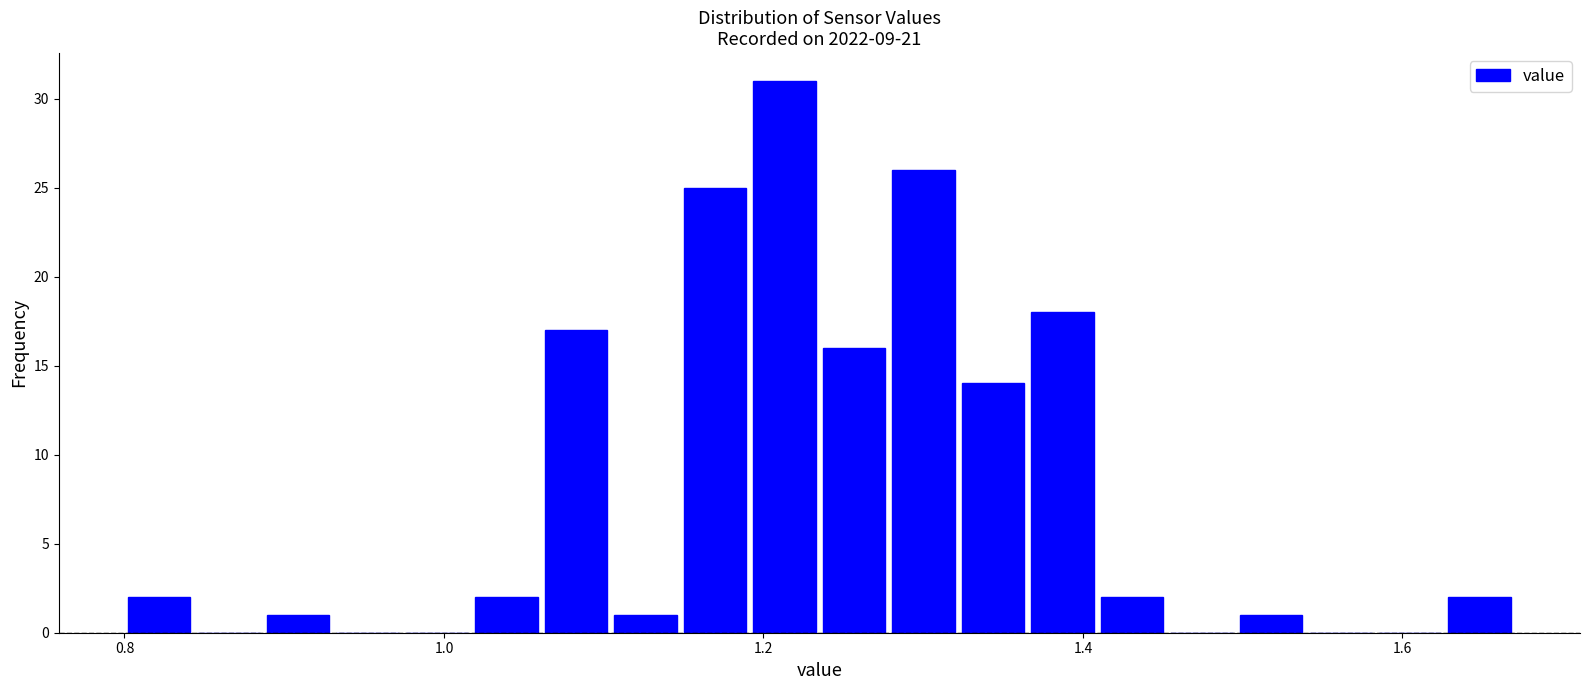

Read against the x-axis, roughly where is the centre of the tallest bar?

1.22